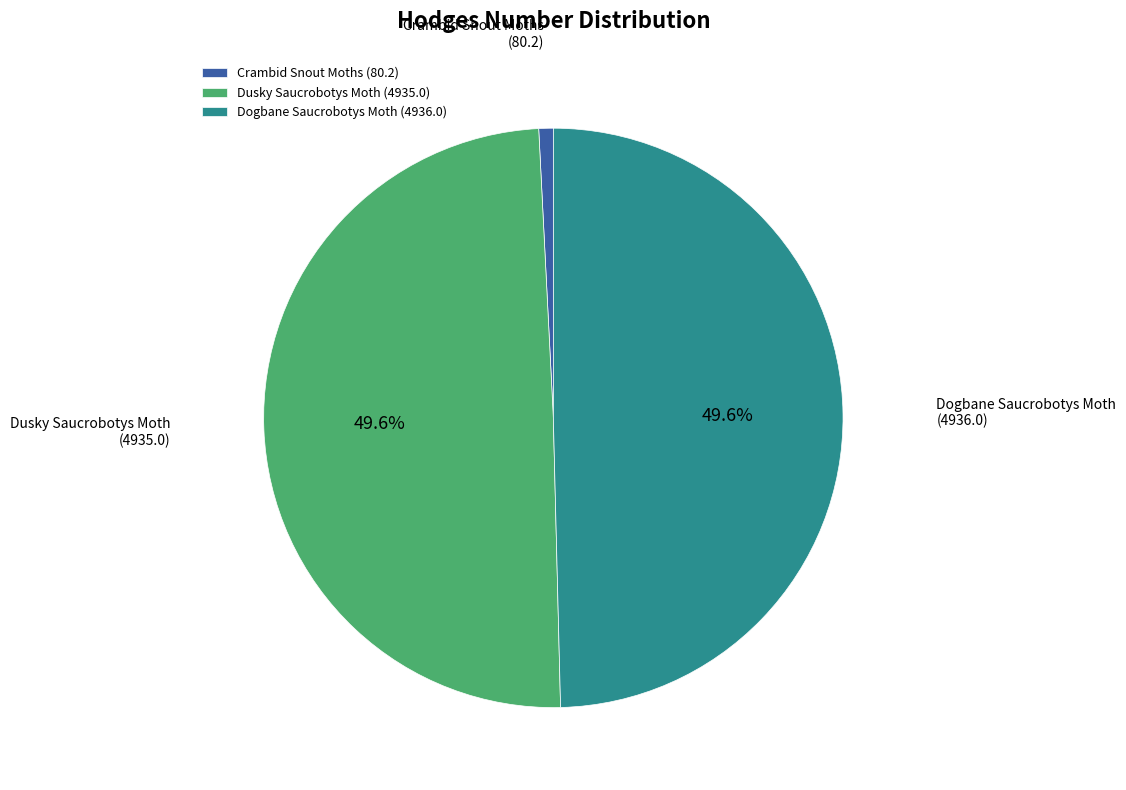

How much of the chart is everything except Dusky Saucrobotys Moth?

50.4%